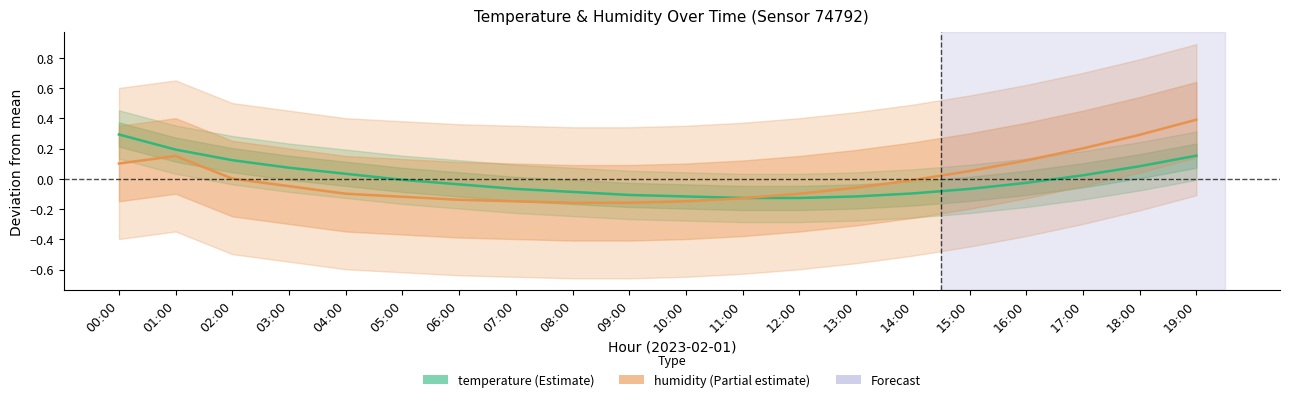

The humidity series shows 0.3 at 18:00. True or false?

True